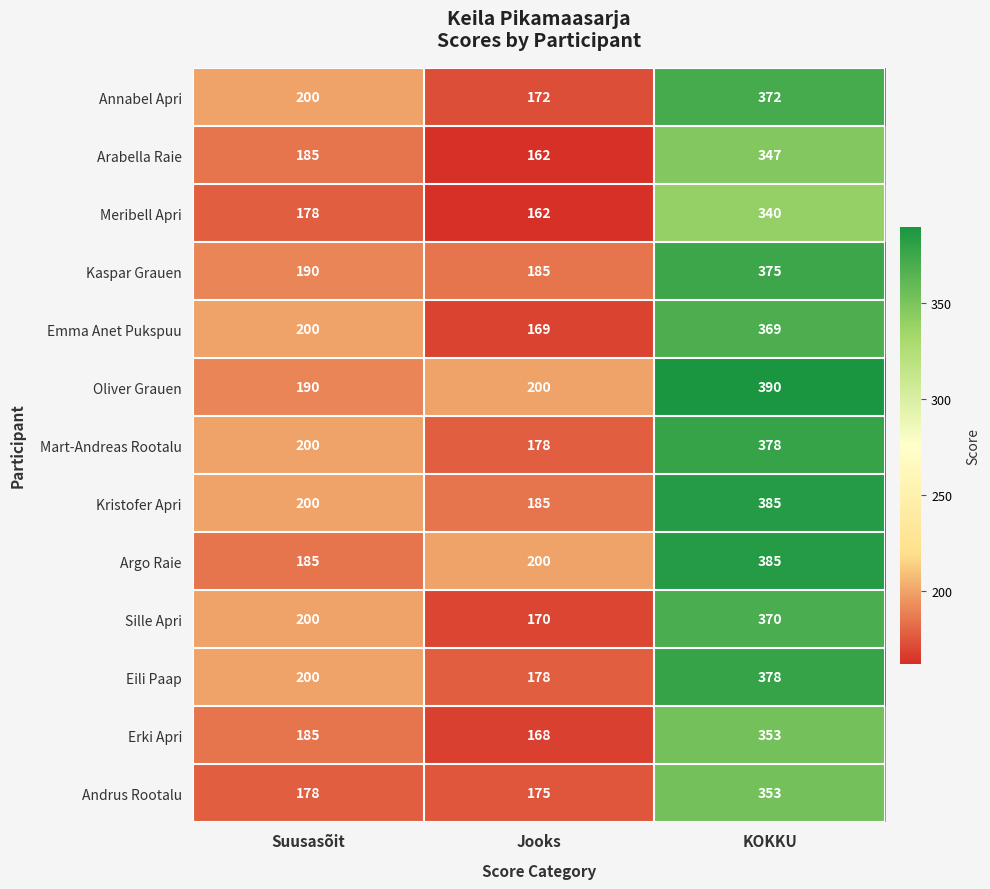

What is the spread (max minus min) of values at Jooks?

38